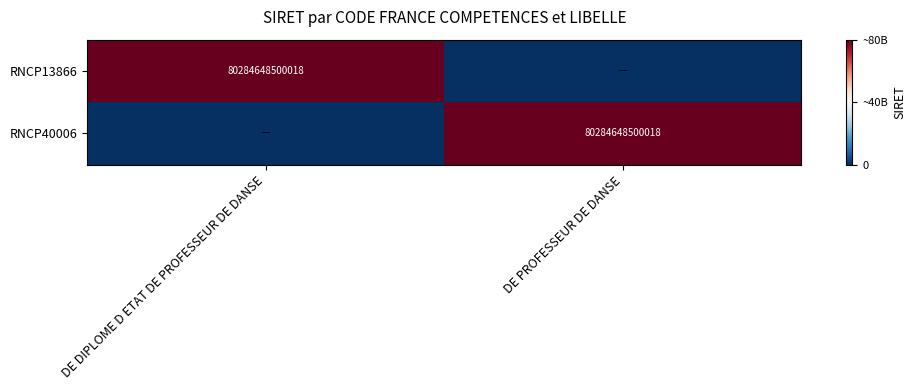

At which category is the sum across all series the highest?

DE DIPLOME D ETAT DE PROFESSEUR DE DANSE